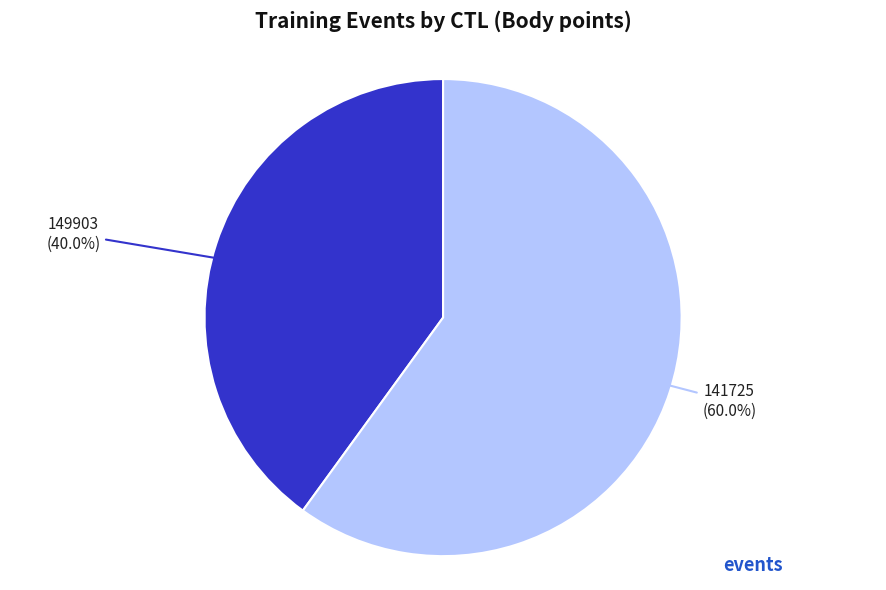

Is there any slice that represents more than half of the pie?

Yes